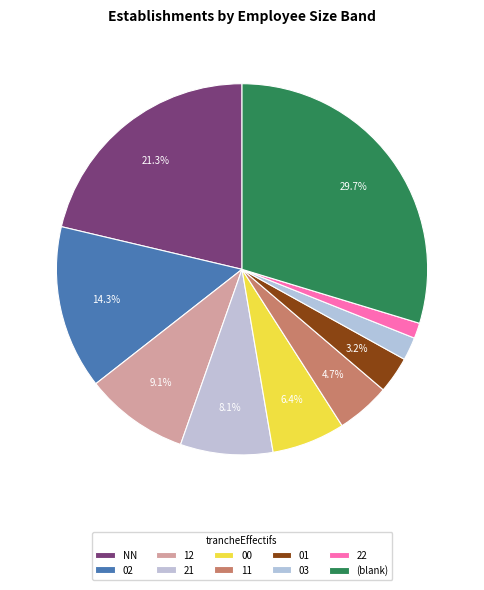

Is there a majority slice in this chart?

No